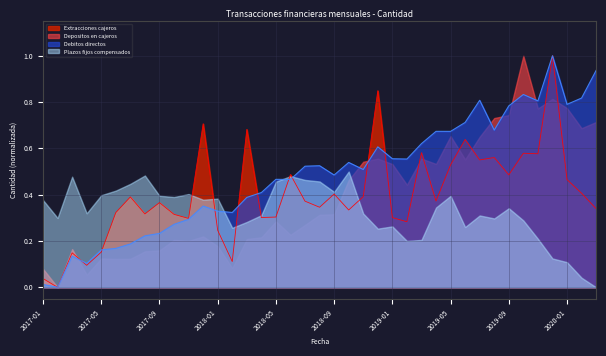

True or false: Debitos directos and Extracciones cajeros cross at least once.

True